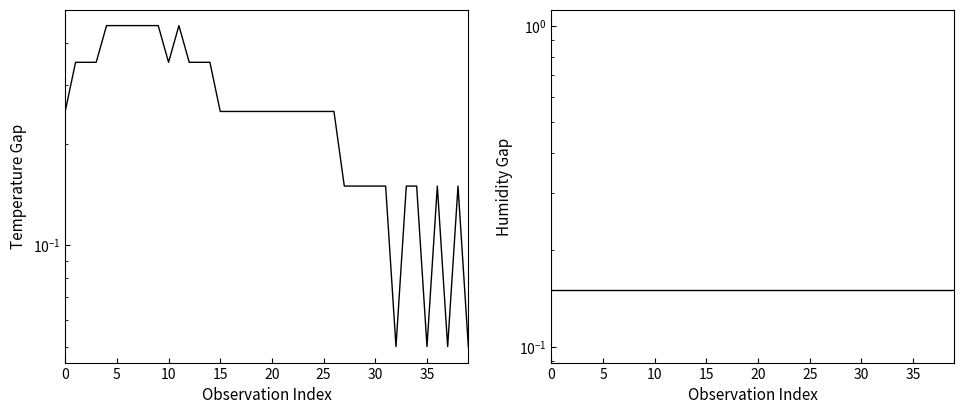

Which series ends up on top after the final intersection of temperature and humidity?

humidity